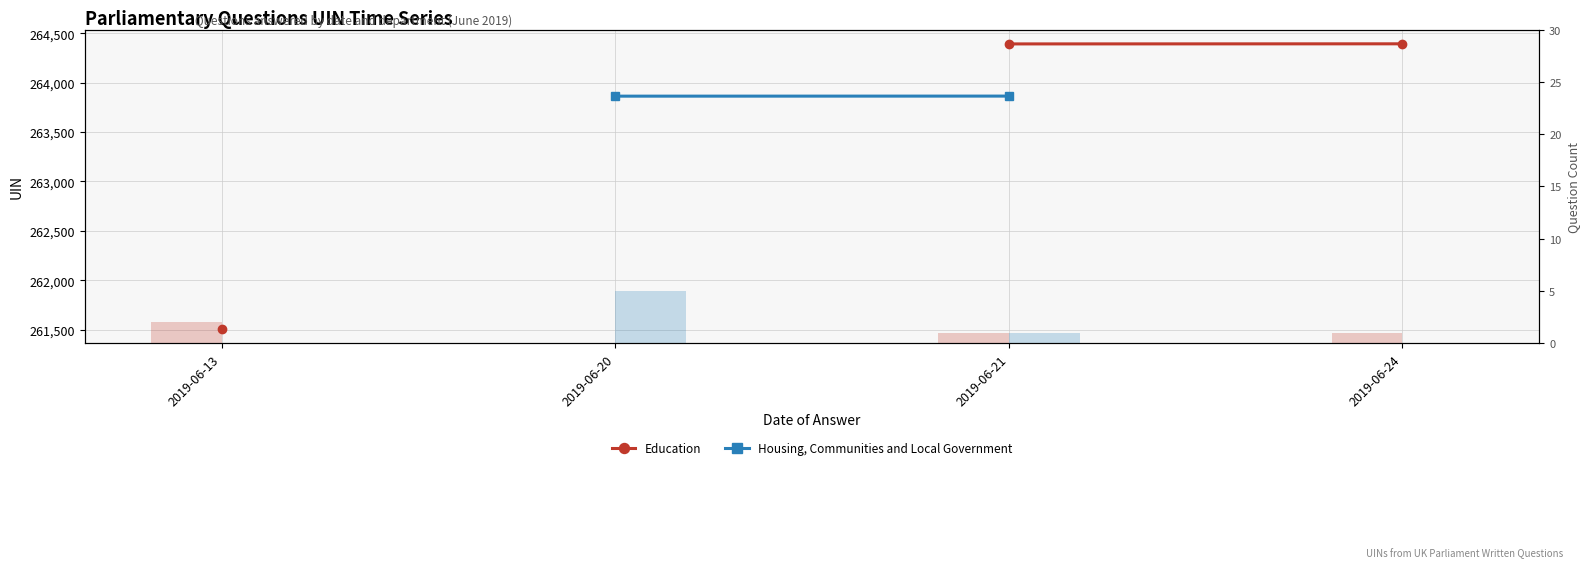

Is the value of Housing, Communities and Local Government at 2019-06-13 greater than the value of Housing count at 2019-06-24?

No